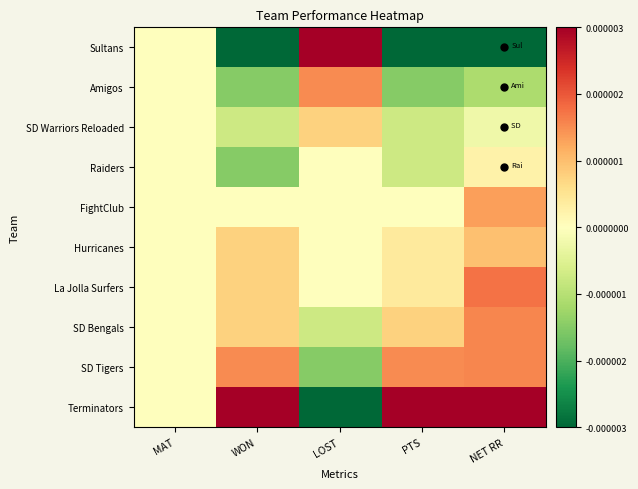

Which has a higher value, LOST or NET RR?

NET RR